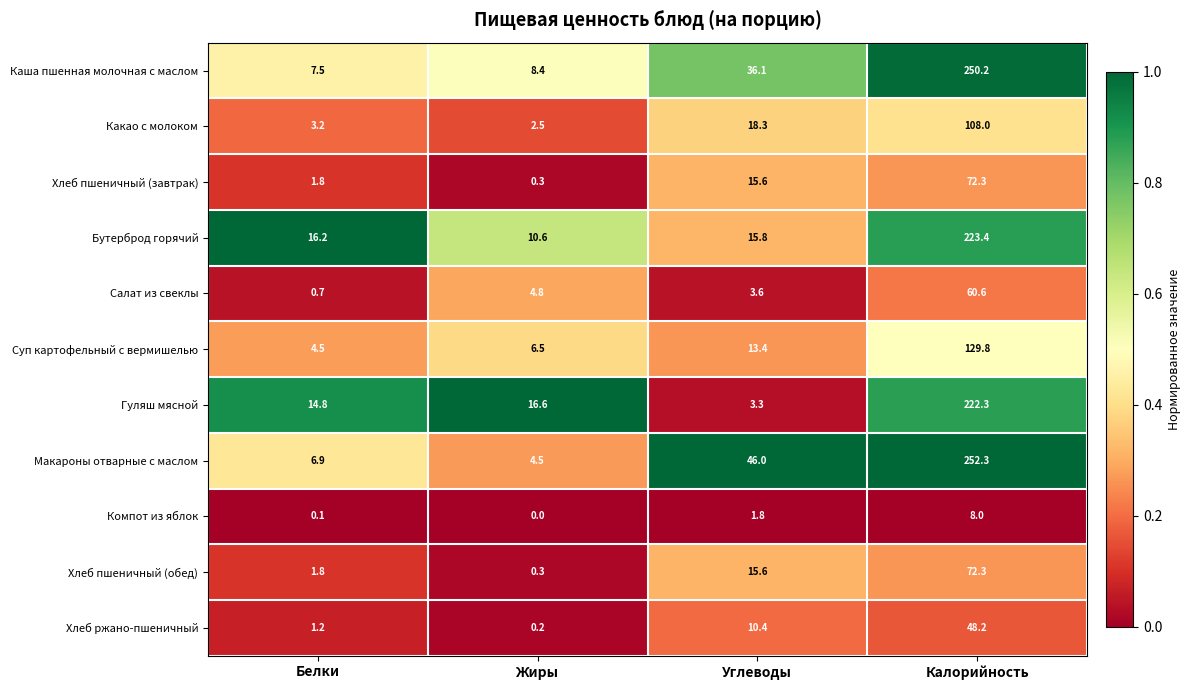

Which series changed the most between Белки and Калорийность?

Макароны отварные с маслом